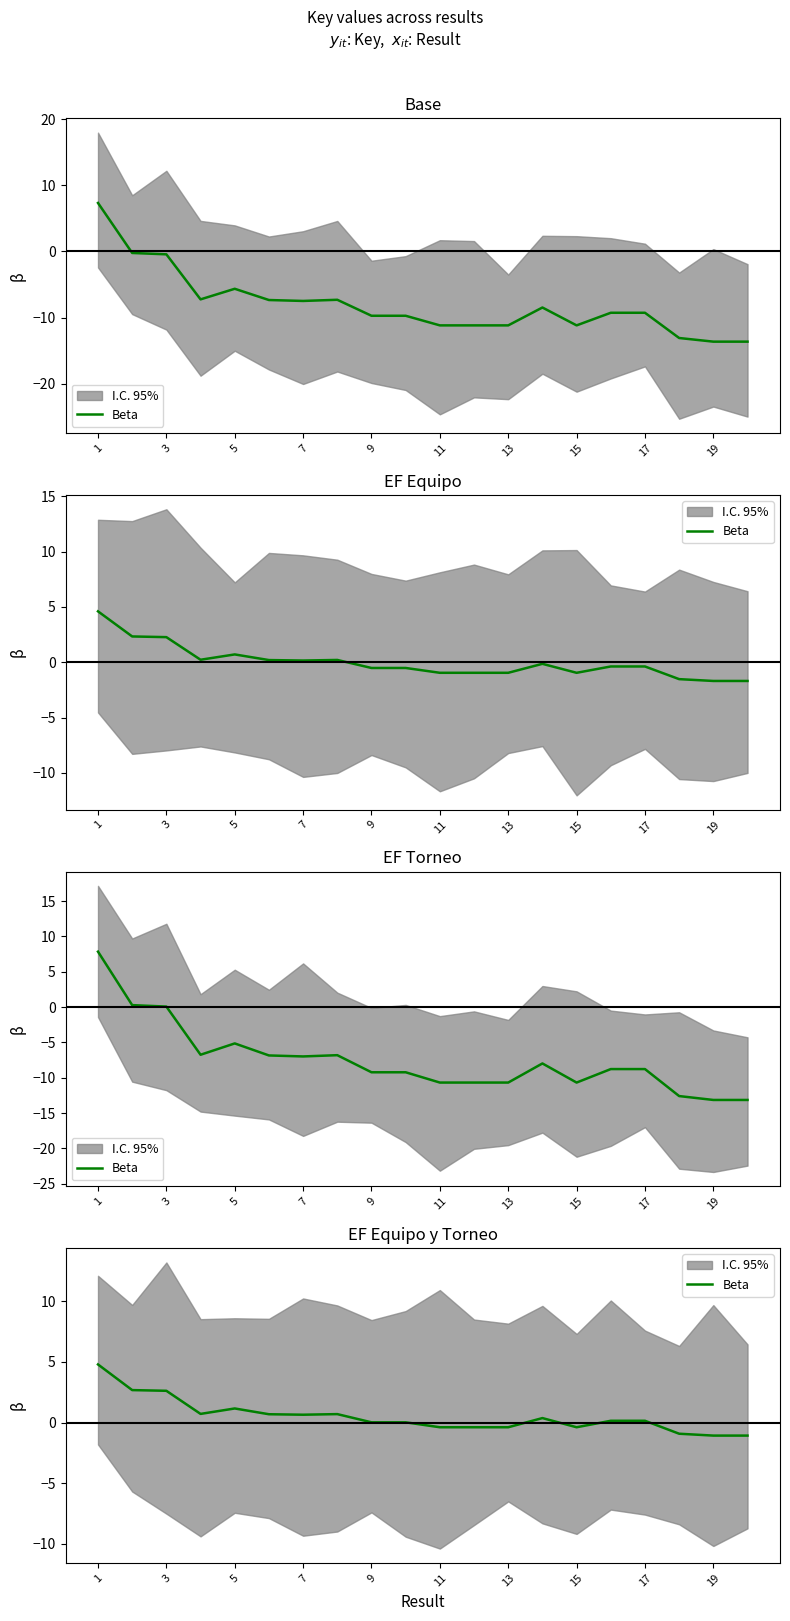

How many lines are shown in the chart?

1